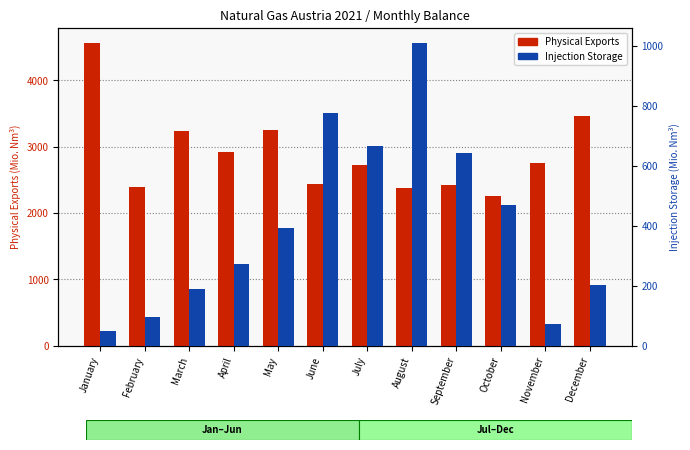

Which category has the lowest value in the Physical Exports series?

October